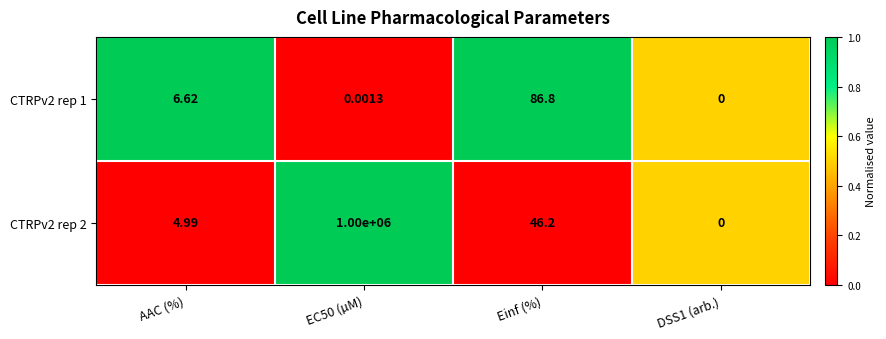

Rank the series at EC50 (µM) from highest to lowest value.

CTRPv2 rep 2, CTRPv2 rep 1